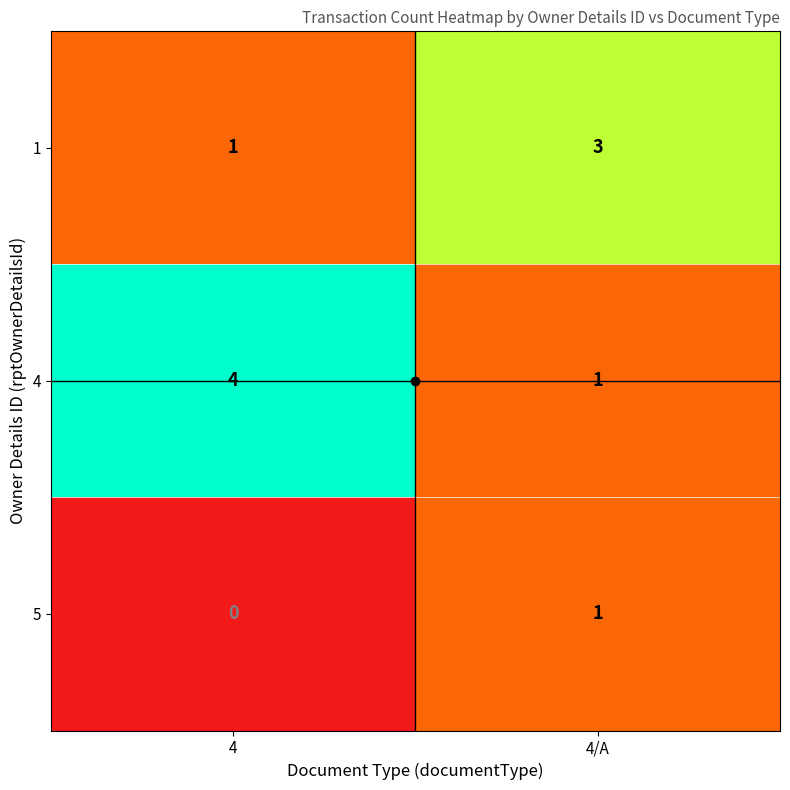

True or false: 5 has a value of 1 at 4/A.

True